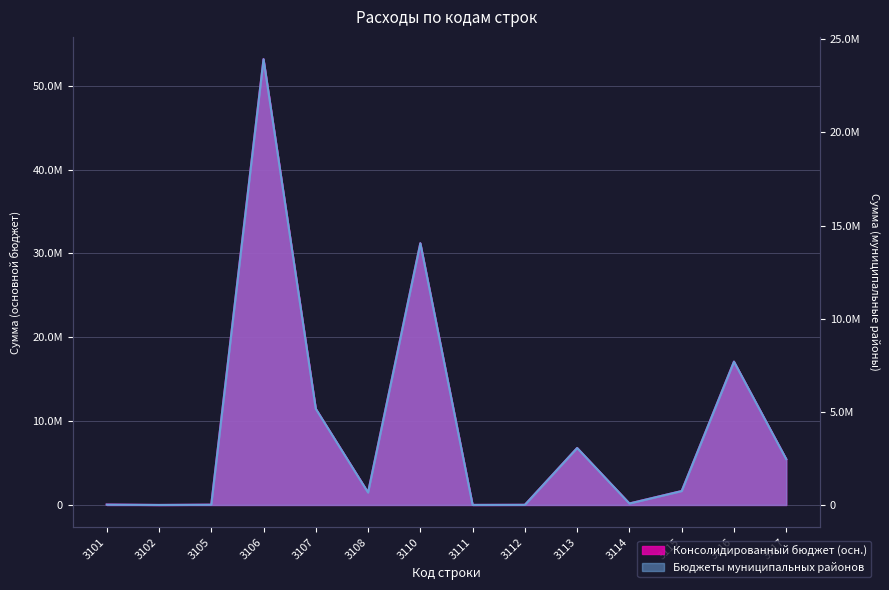

Which series changed the most between 3102 and 3105?

Консолидированный бюджет (осн.)